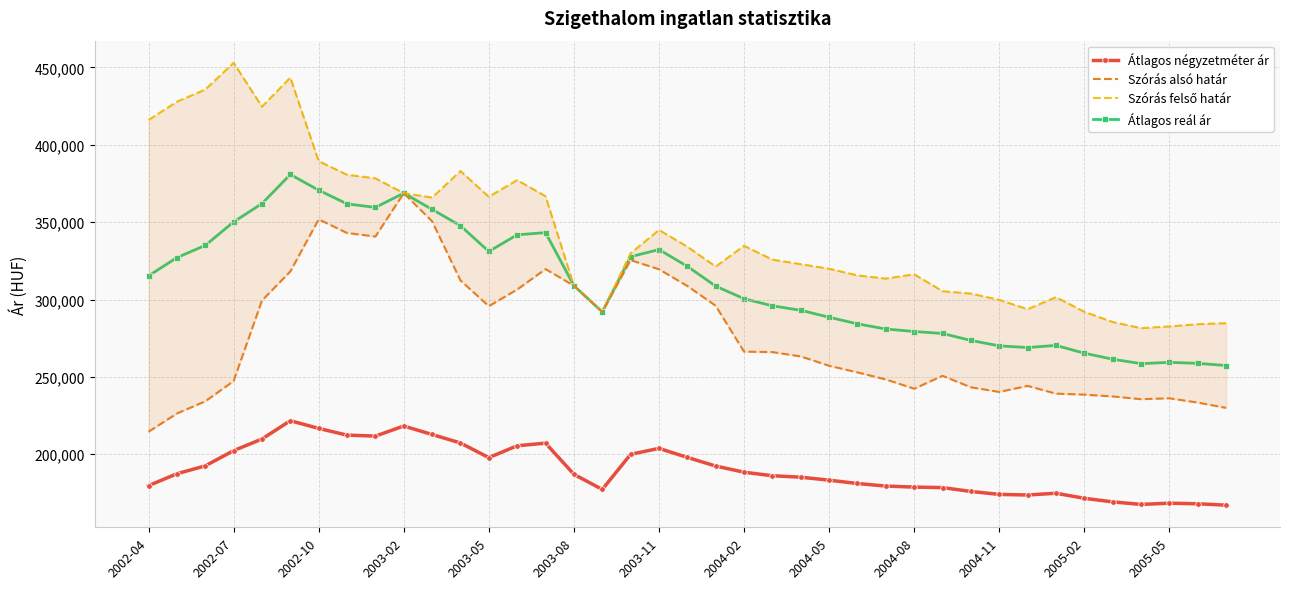

What is the difference between the second highest and minimum values in the Szórás felső határ series?

161948